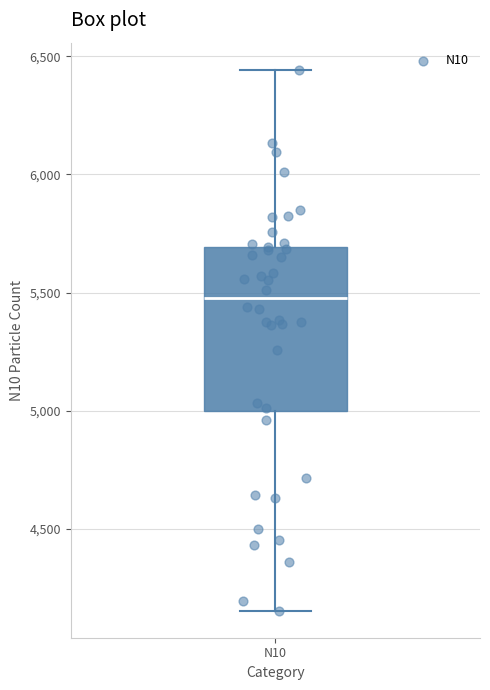

Read this box plot against the y-axis: the position of the median line, the range covered by the box, and the ends of both whiskers. The values are not printed on the chart, so give them approximately, as read against the axis.

median 5500, box 5000 to 5700, whiskers 4150 to 6450